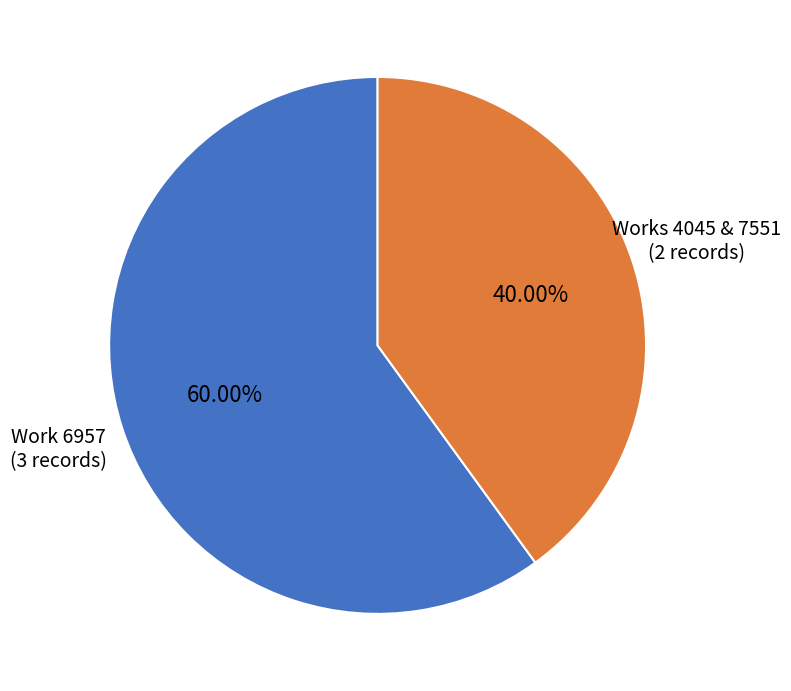

Is there any slice that represents more than half of the pie?

Yes